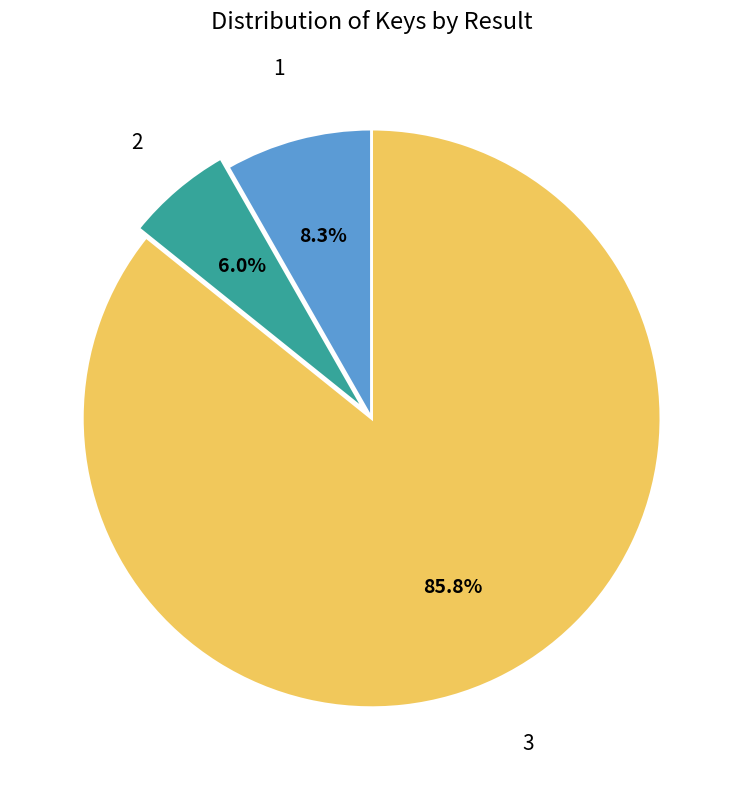

Is the sum of 1 and 3 greater than half?

Yes